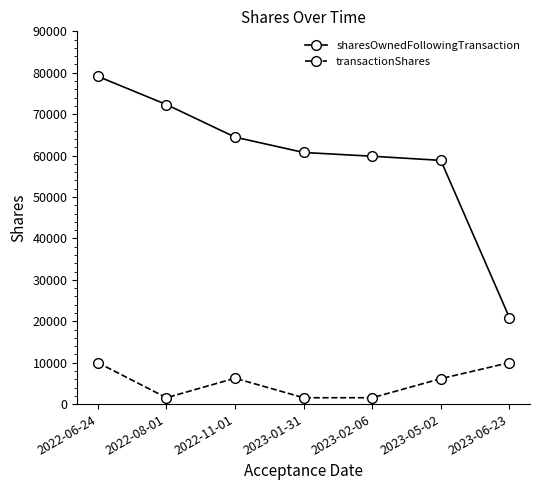

True or false: transactionShares has a value of 1534 at 2023-01-31.

True